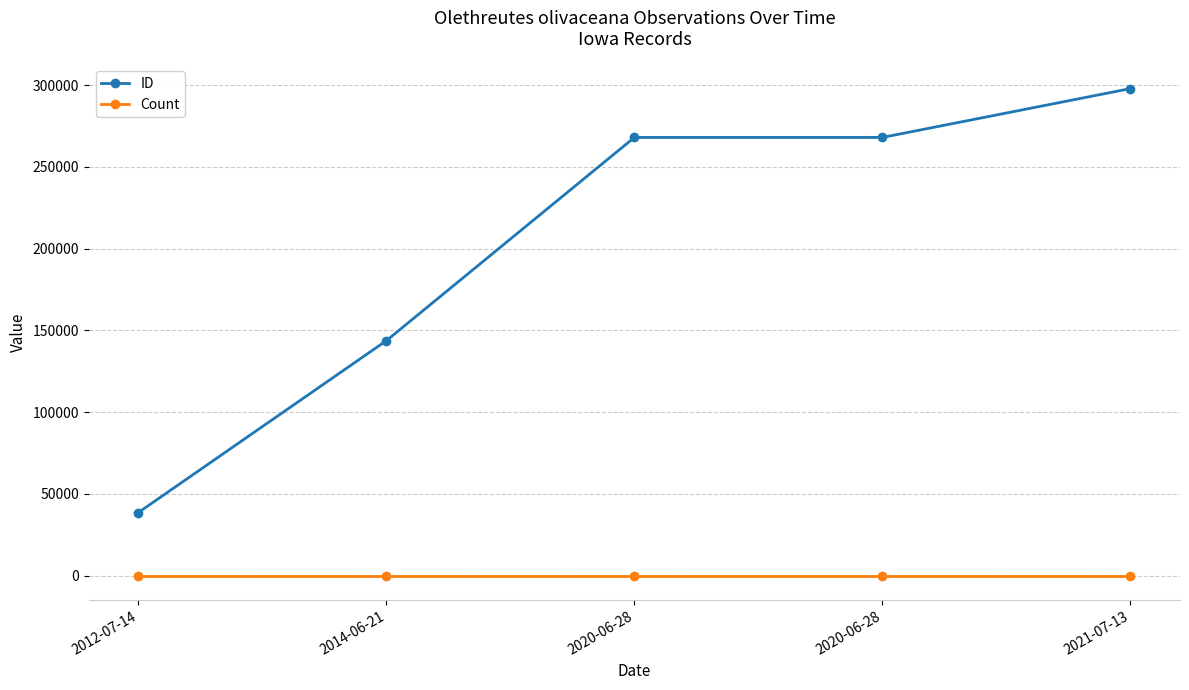

How many lines are shown in the chart?

2